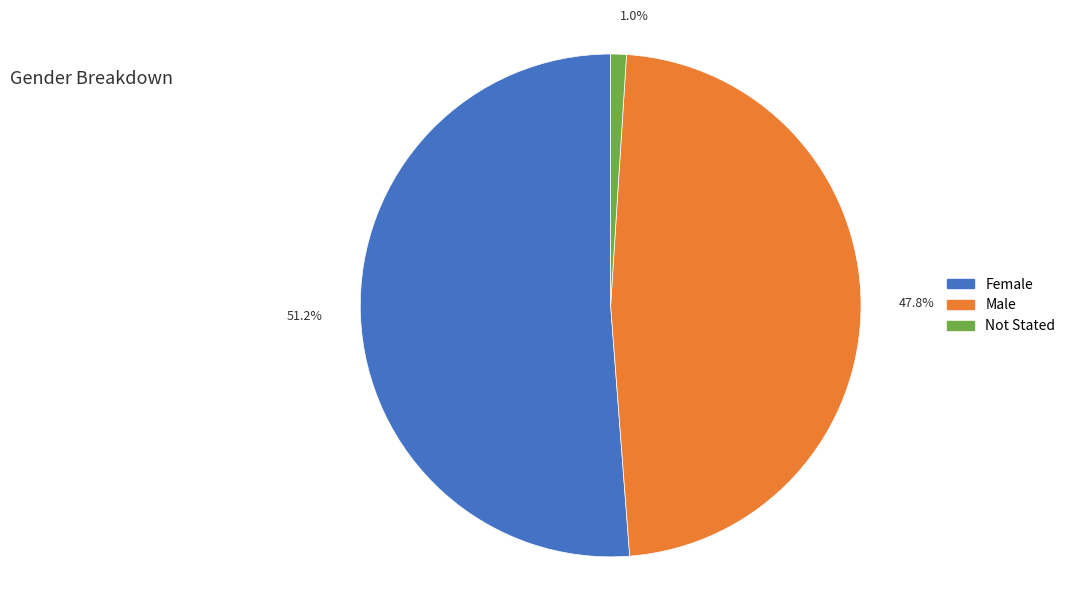

Which category has the biggest portion of the pie?

51.2%